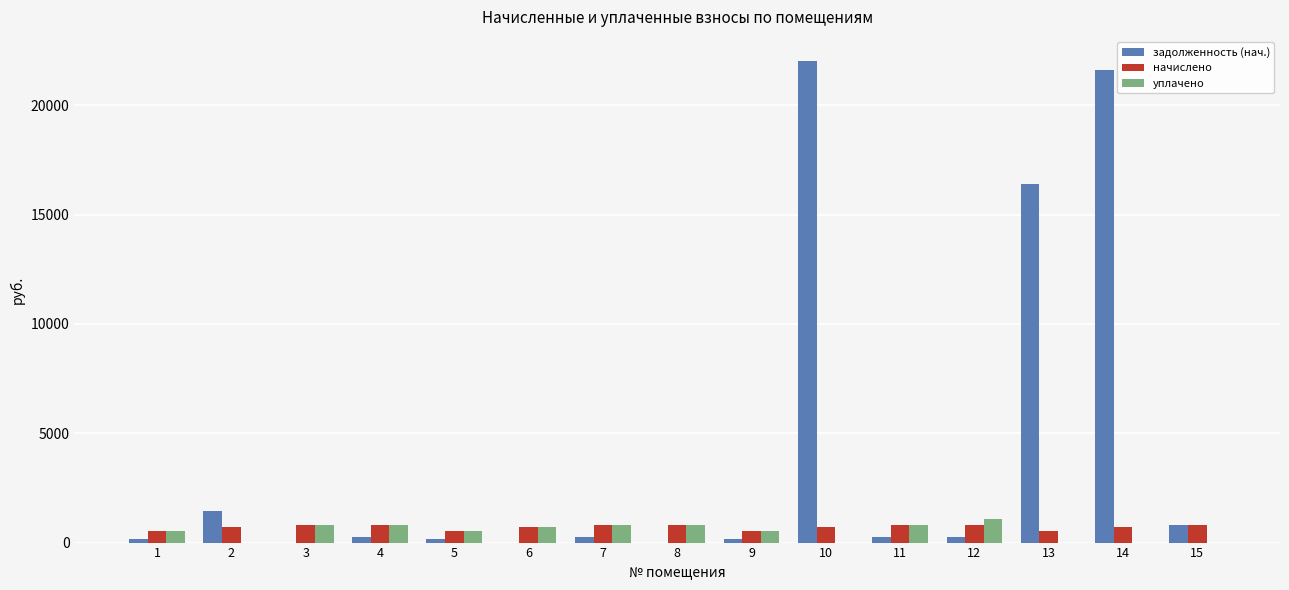

The value of задолженность (нач.) at 6 is -6772.2. True or false?

False